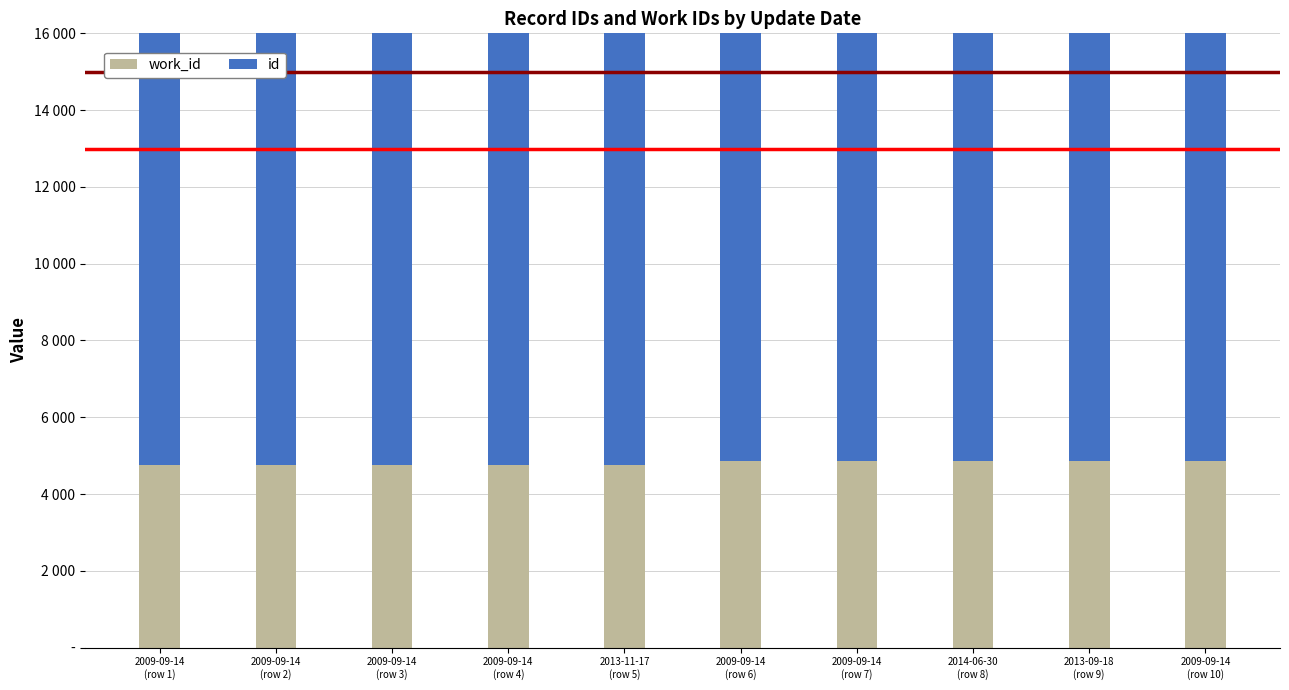

At which category does the chart reach its minimum across all series?

2009-09-14
(row 1)